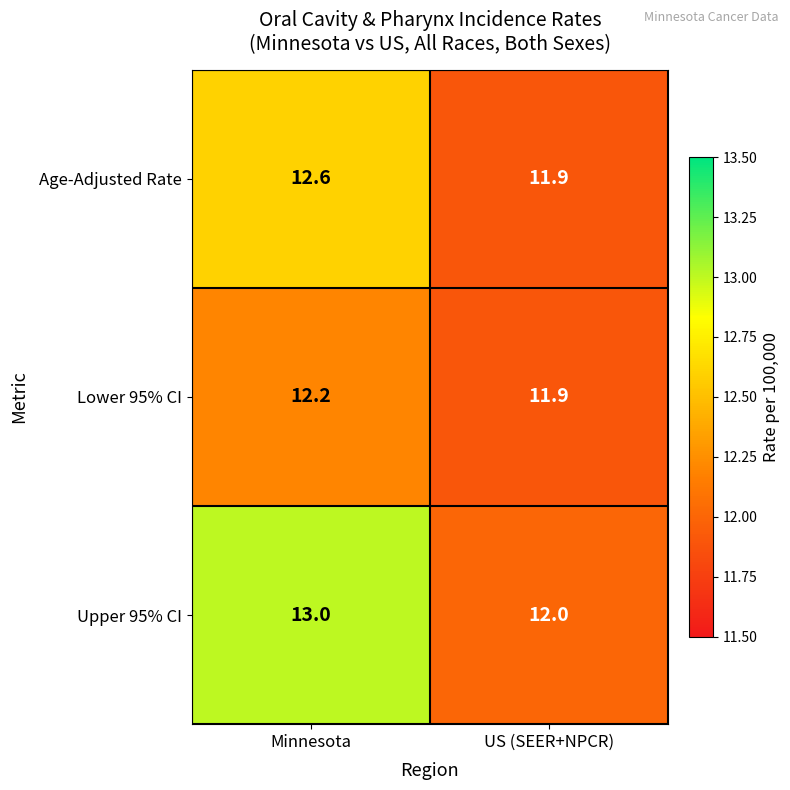

Which series has the largest total across all categories?

Upper 95% CI